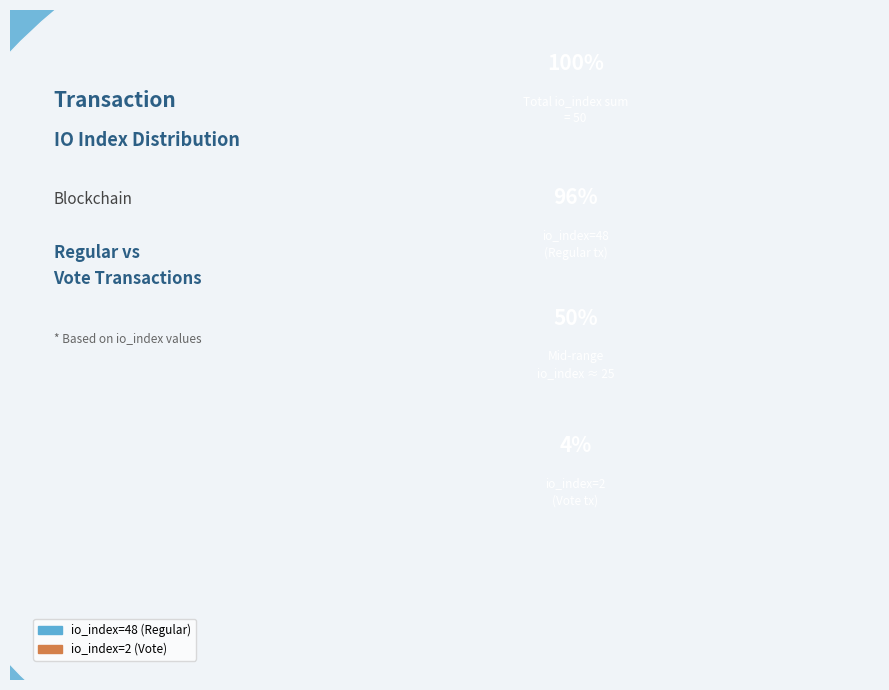

Is io_index=2 (Vote) the majority of the pie?

No